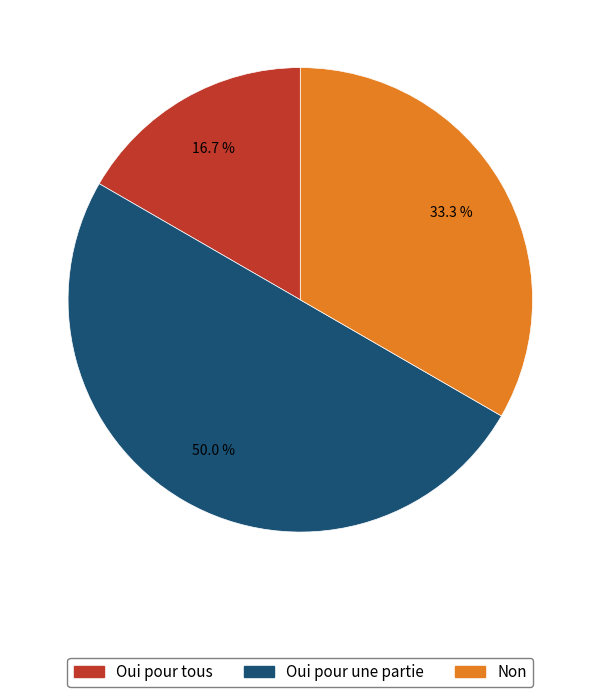

Does Non account for over 50% of the chart?

No